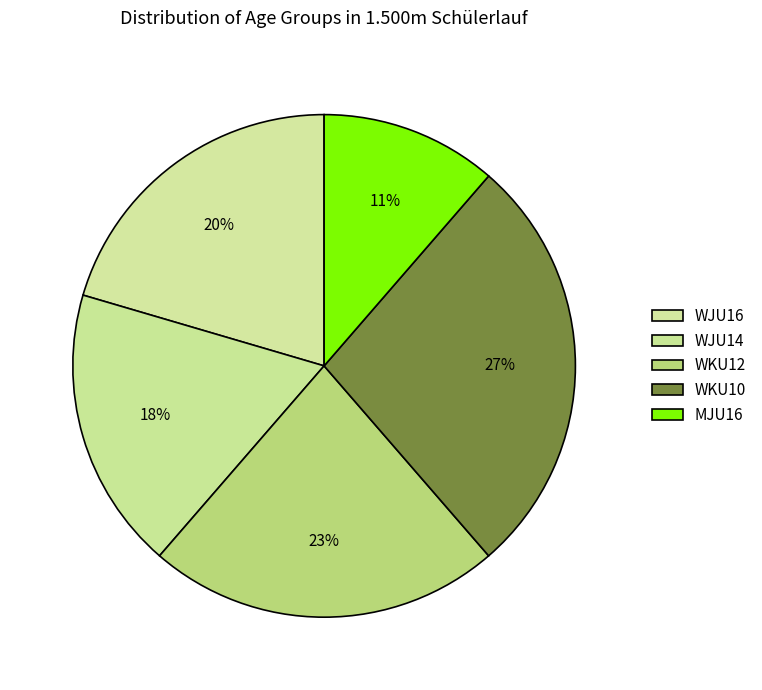

How many slices are in this pie chart?

5